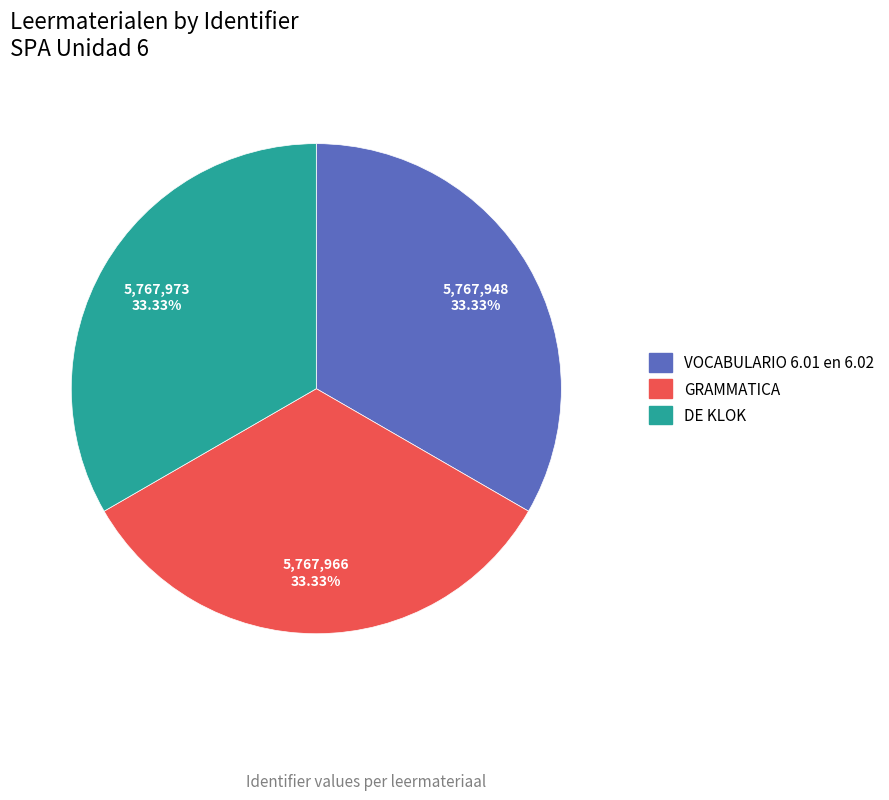

Does GRAMMATICA represent more than half of the total?

No